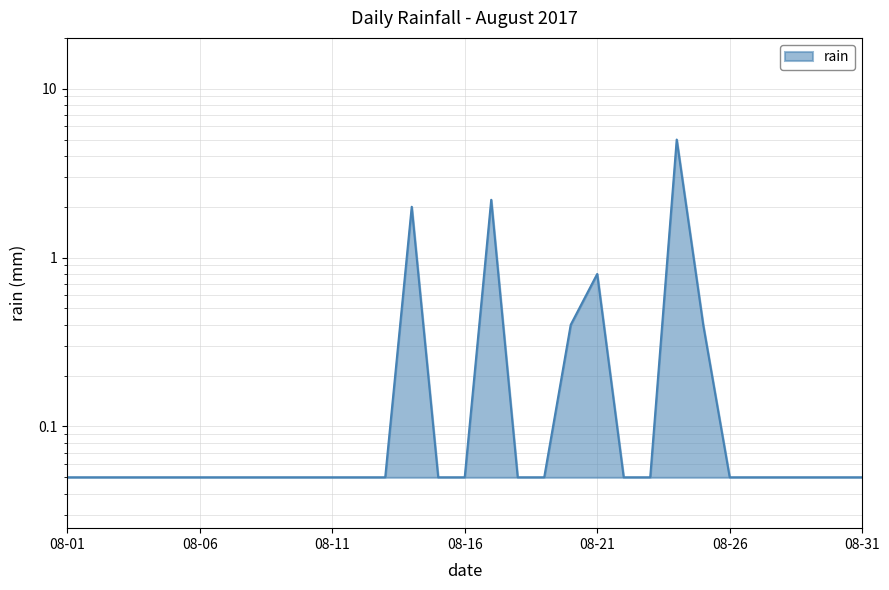

How many lines are shown in the chart?

1